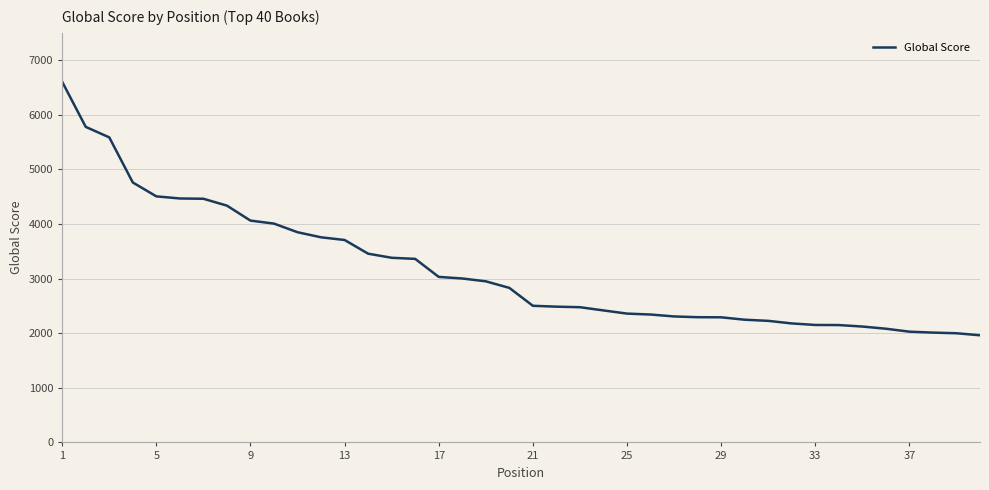

What is the difference between the maximum and minimum values?

4641